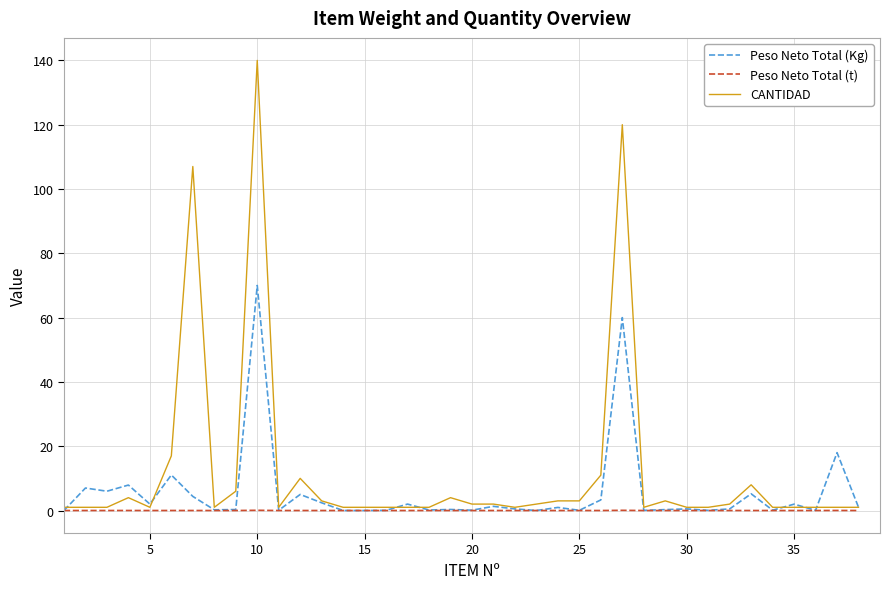

What is the highest value of the CANTIDAD series?

140.0